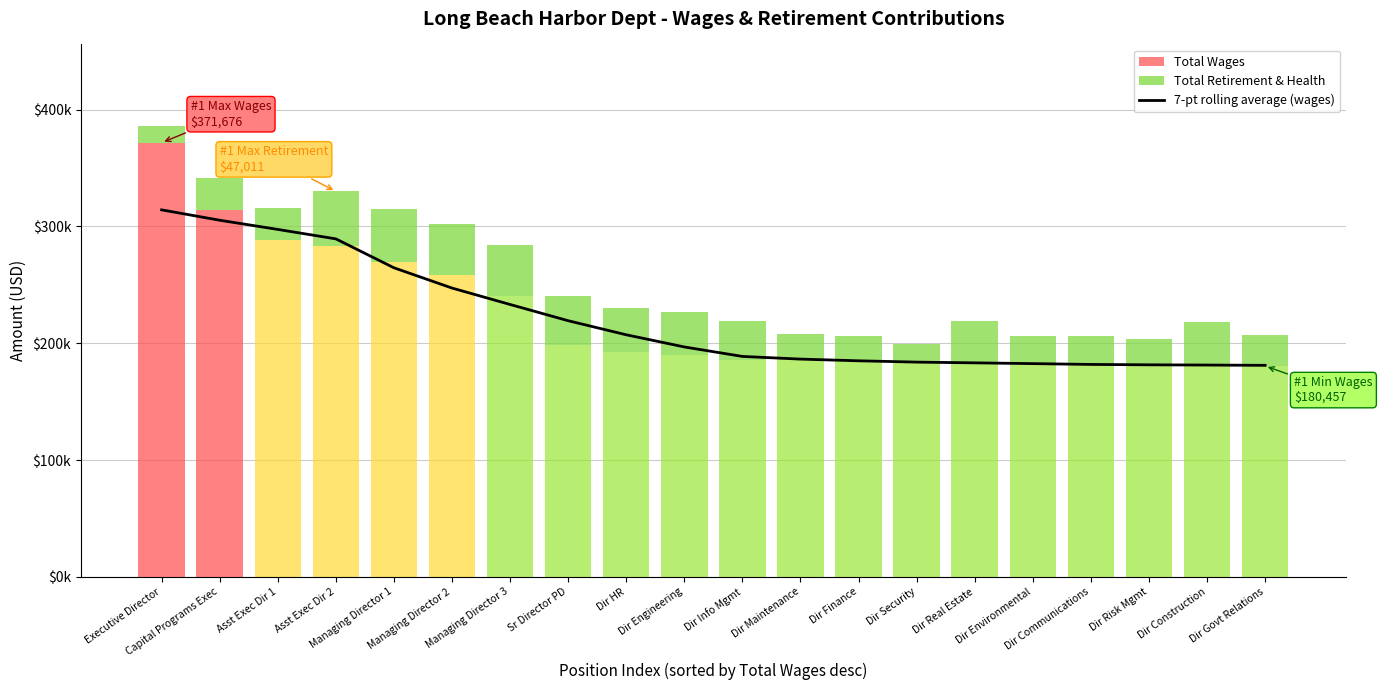

What position from the right is Dir Maintenance?

9